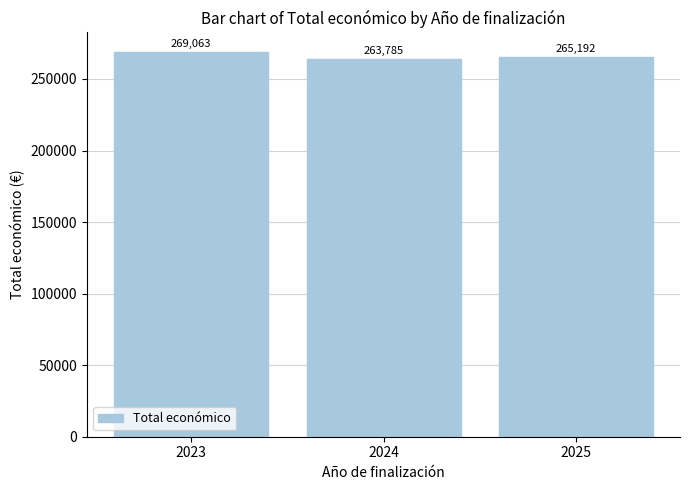

At which category does the chart reach its peak across all series?

2023